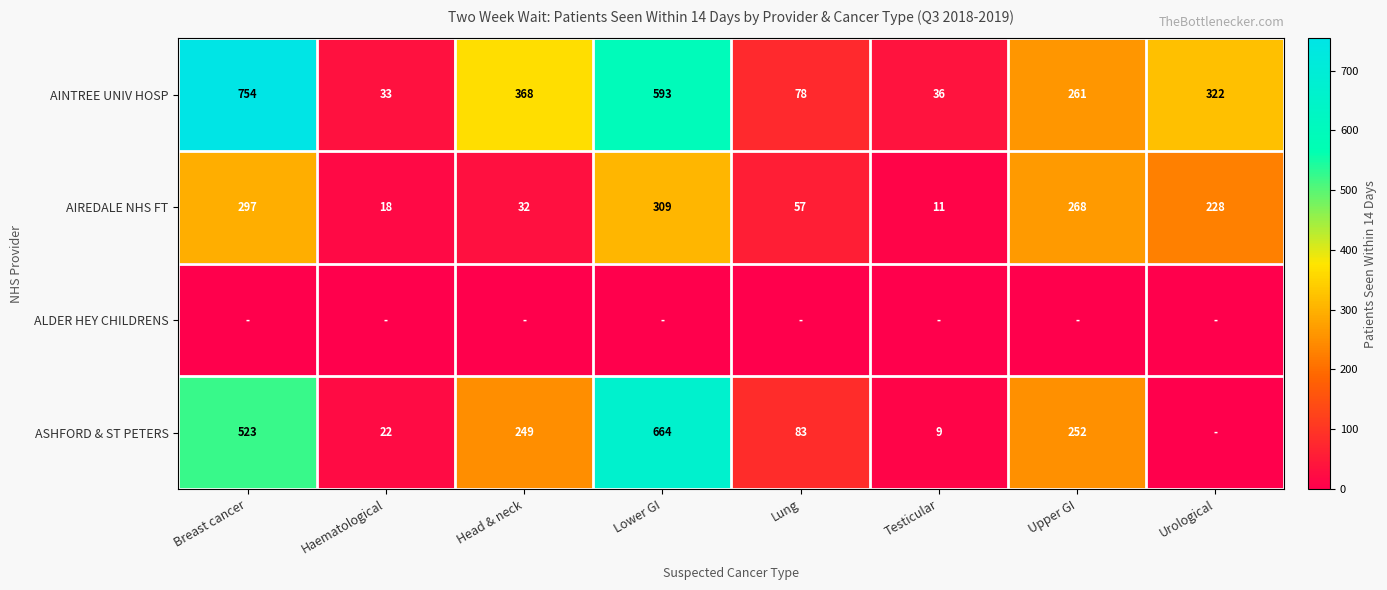

Count the number of categories in the chart.

8